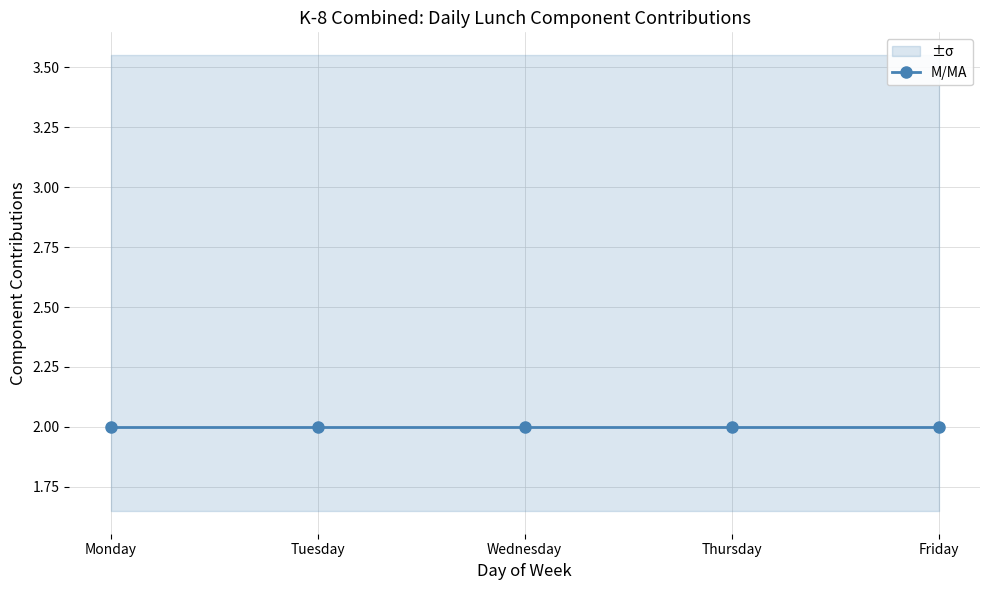

Does the chart have visible grid lines?

Yes